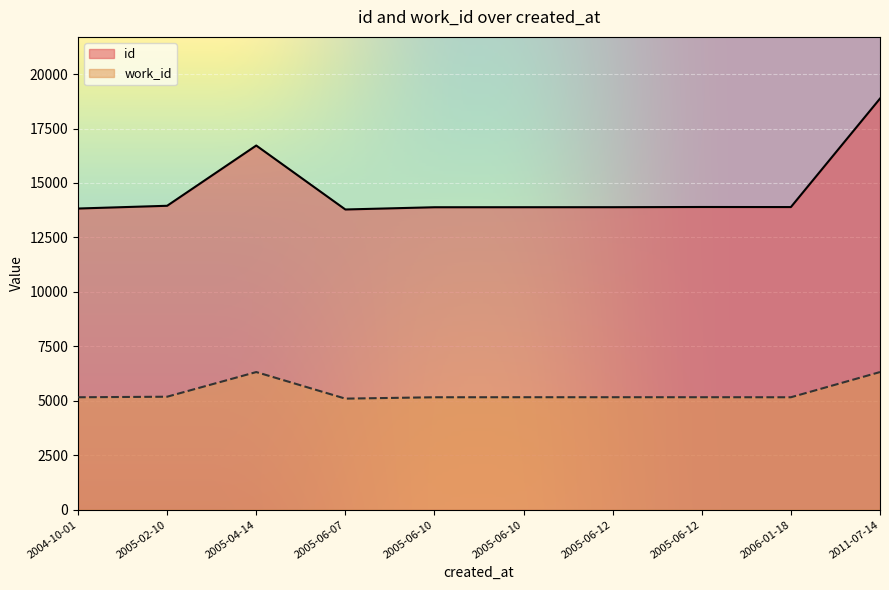

Rank the series by their average value, from highest to lowest.

id, work_id